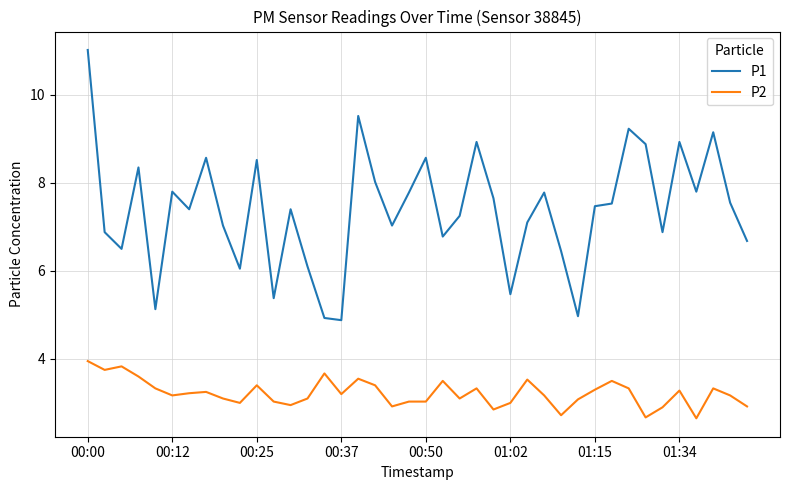

Which series has the largest range (max minus min)?

P1